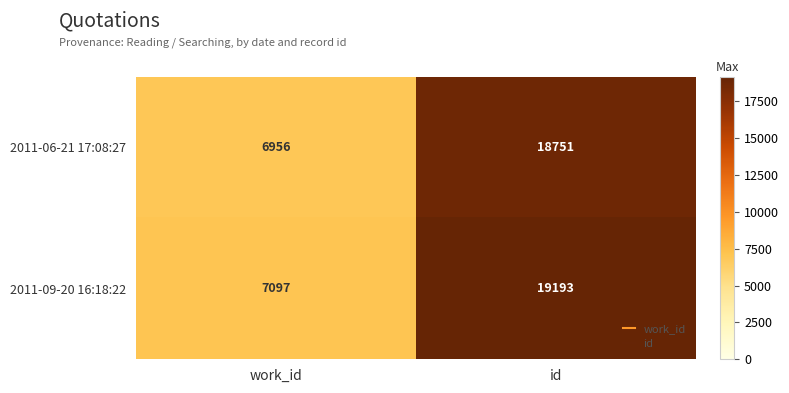

What is the average value of the 2011-06-21 17:08:27 series?

12854